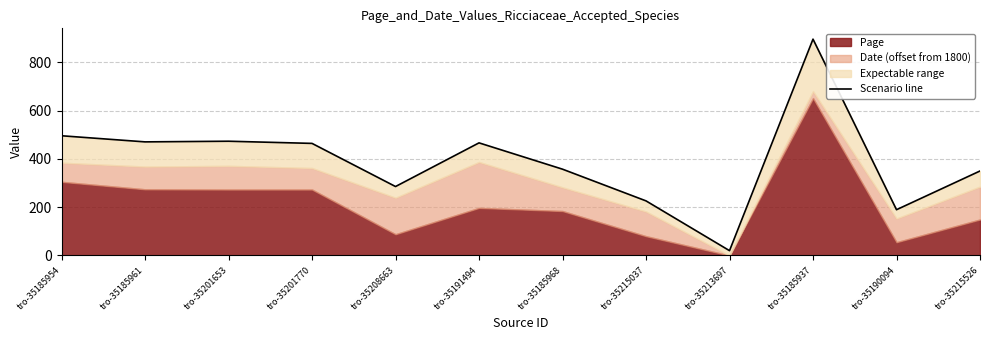

What is the label of the 6th point from the left?

tro-35191494